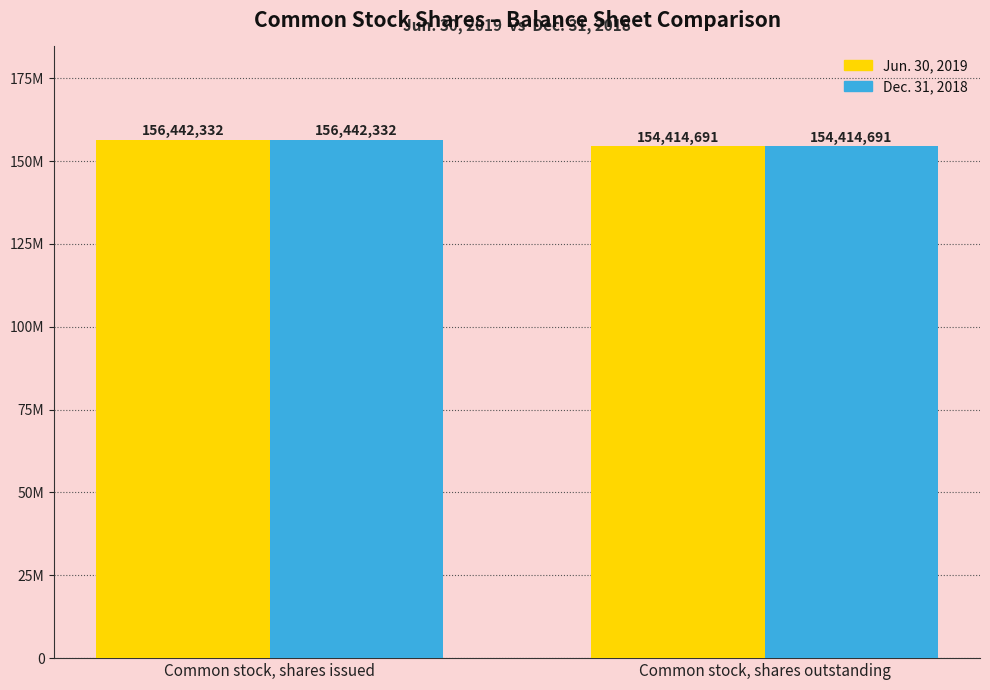

Which category has the lowest value in the Dec. 31, 2018 series?

Common stock, shares outstanding